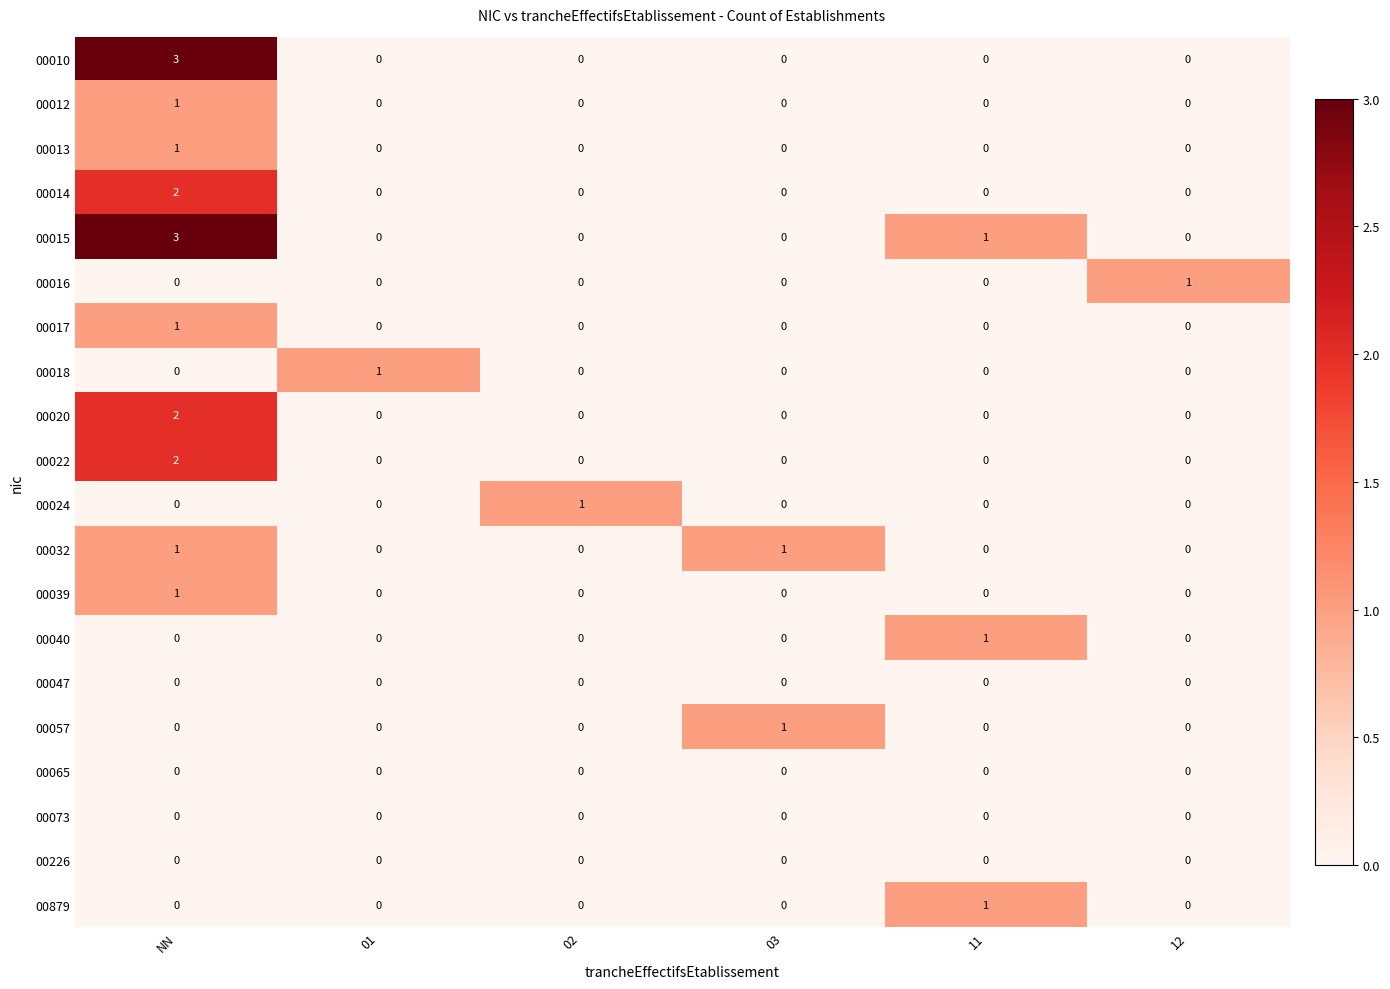

Count the 00032 values in the range 0 to 1.

6